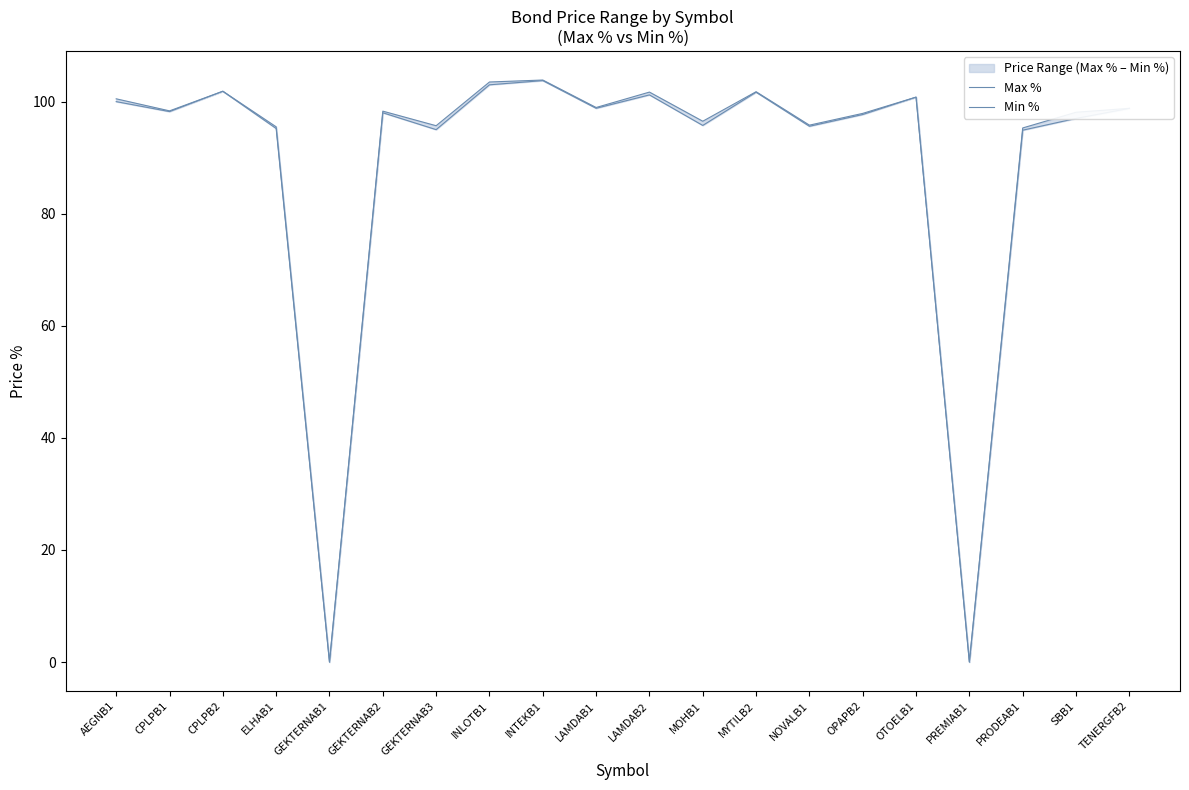

Which has a higher value, GEKTERNAB1 or CPLPB2?

CPLPB2